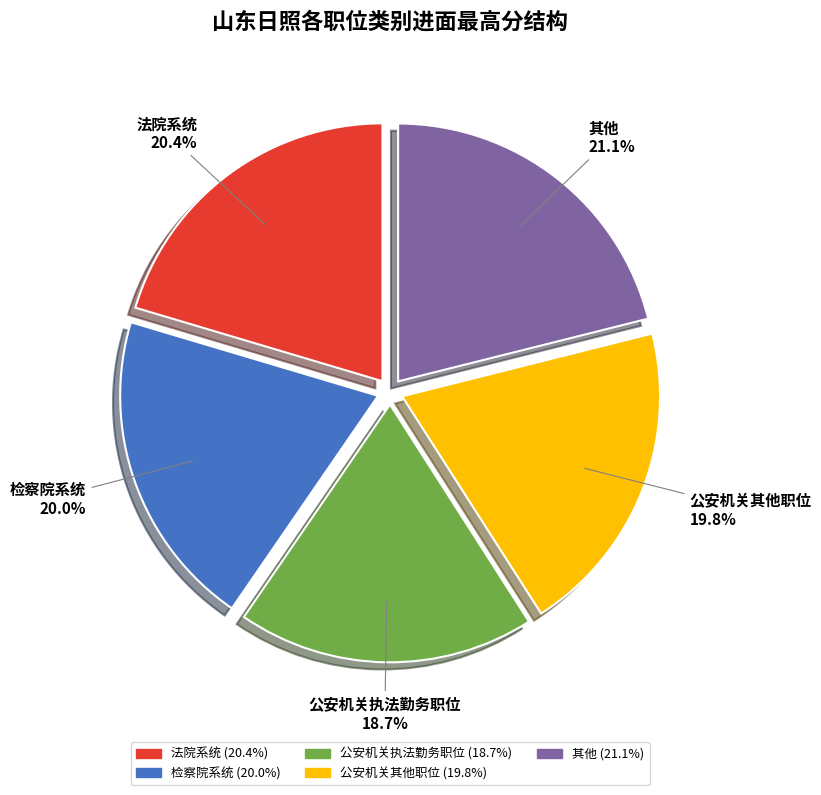

Which slice is the largest?

其他